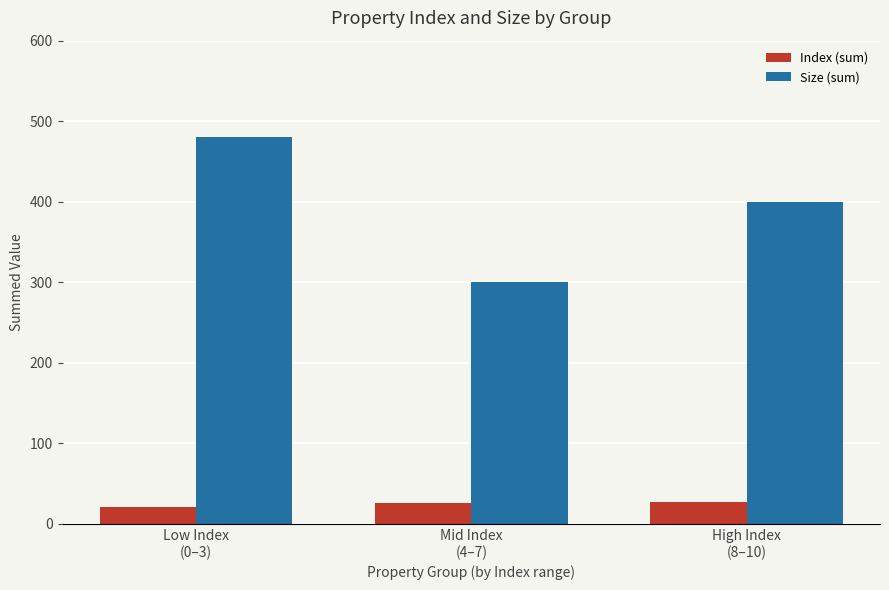

Rank the series at Mid Index
(4–7) from highest to lowest value.

Size (sum), Index (sum)